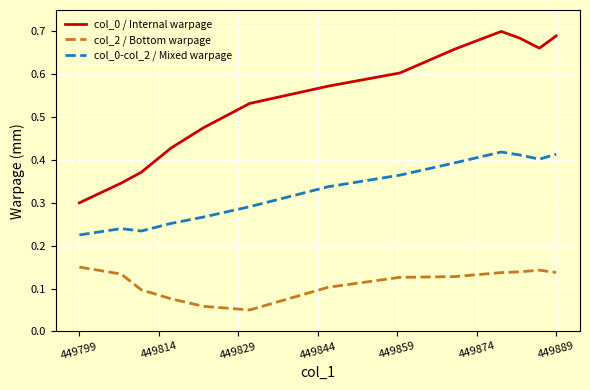

True or false: col_0 / Internal warpage and col_2 / Bottom warpage cross at least once.

False